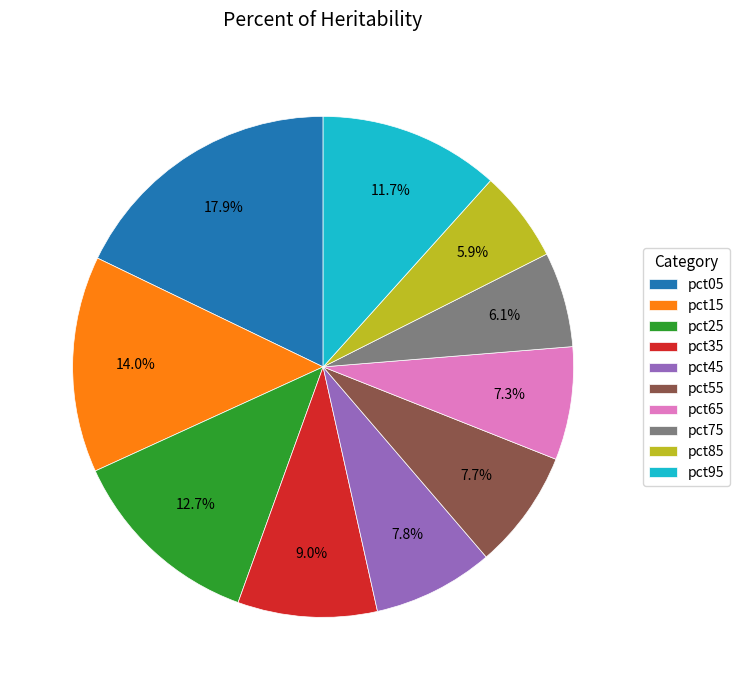

Is it true that pct65 is 7% of the pie?

True